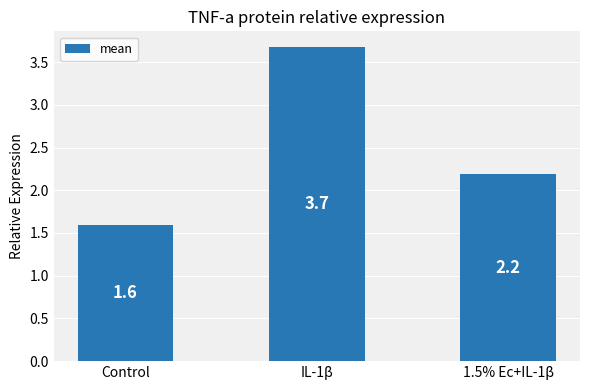

What is the change in value from IL-1β to 1.5% Ec+IL-1β?

-1.5